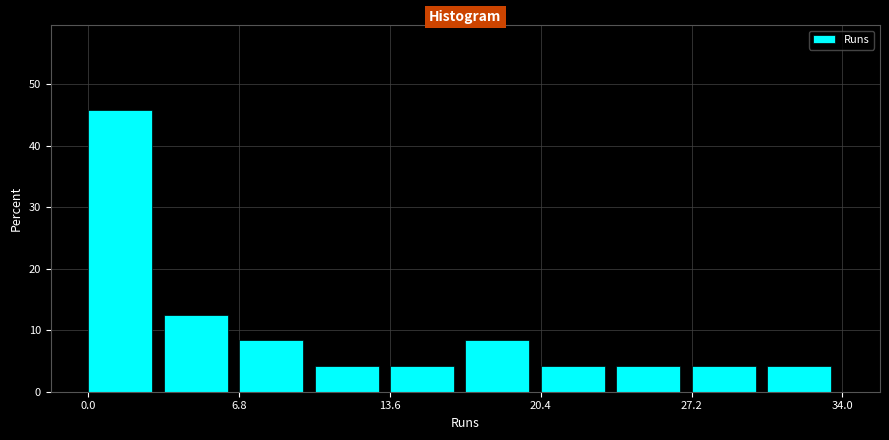

Around what value on the x-axis is the tallest bar? Give the approximate position of its centre, as read against the axis.

1